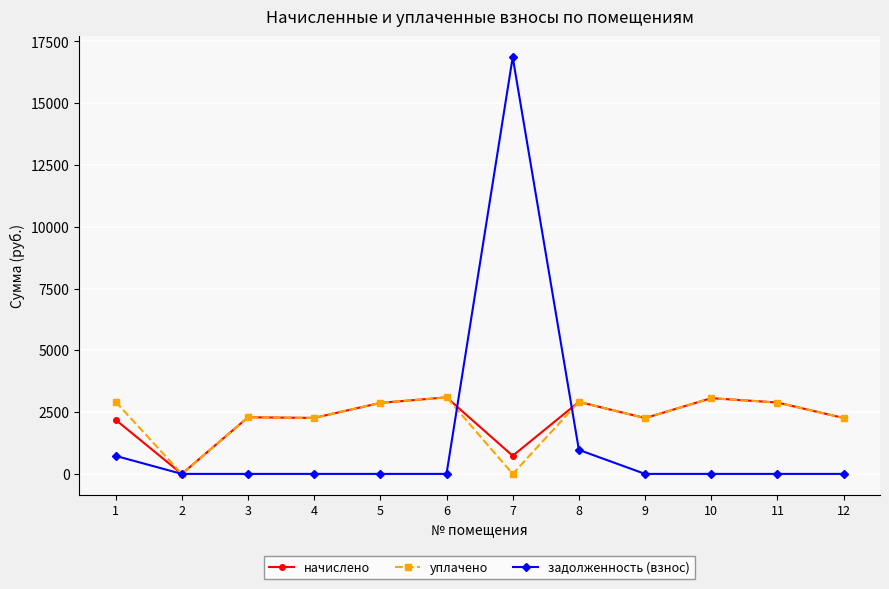

The value of начислено at 2 is 0.0. True or false?

True